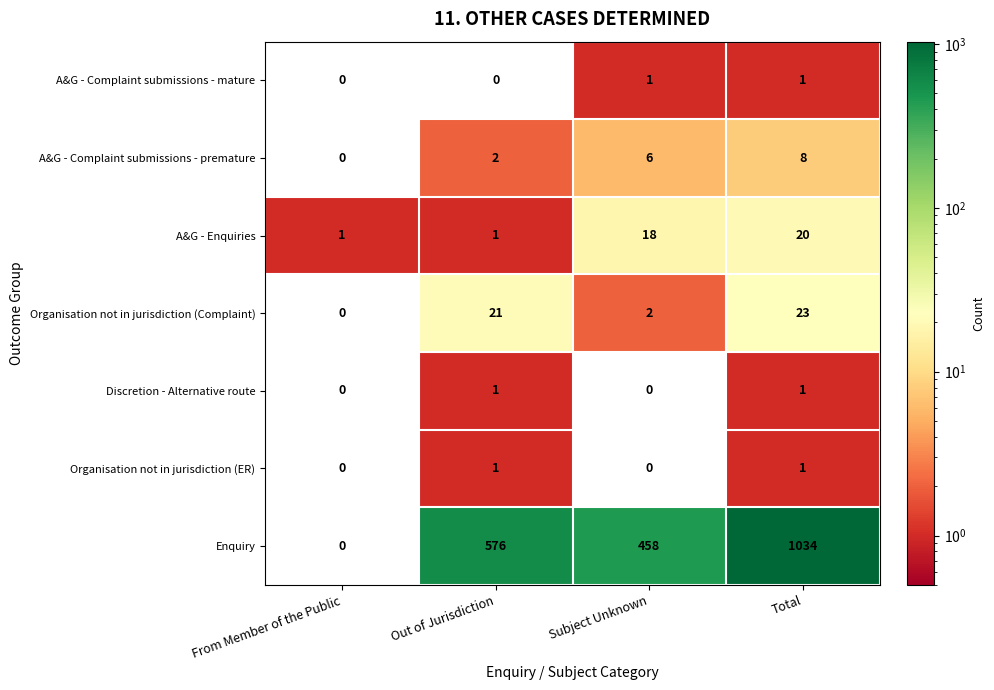

At how many categories does at least one series exceed 960?

1